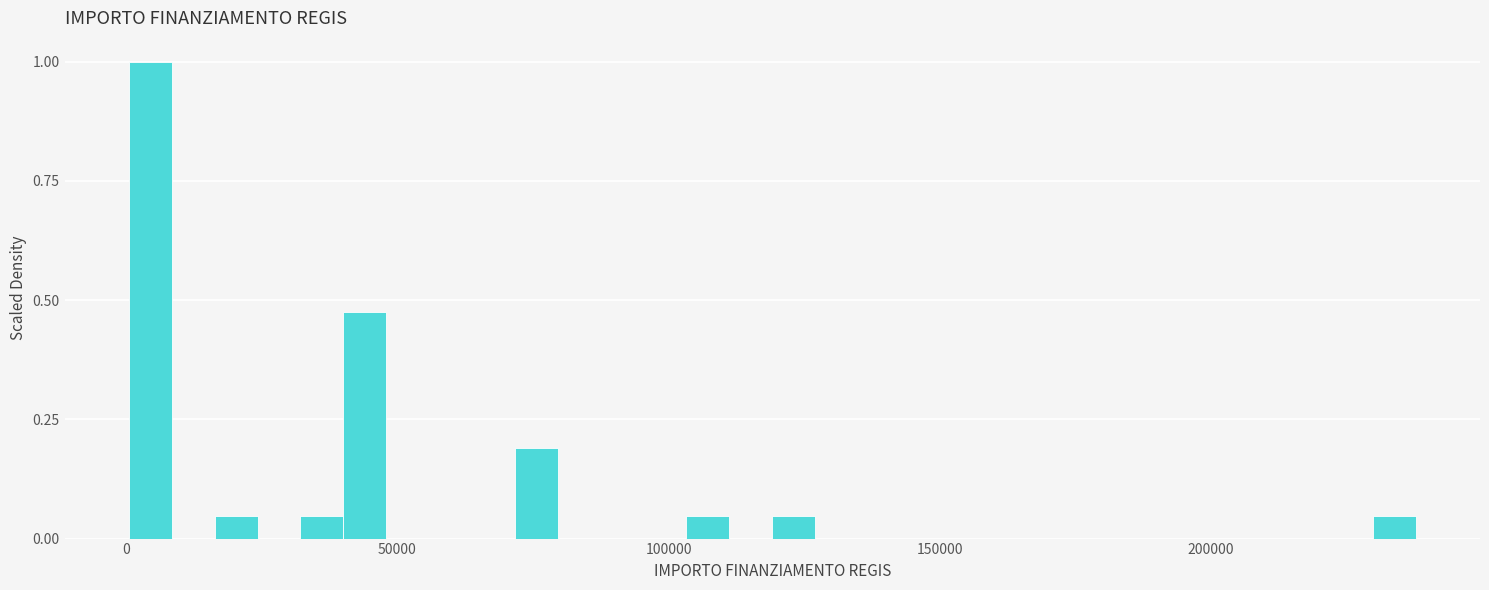

Read against the x-axis, roughly where is the centre of the tallest bar?

5000